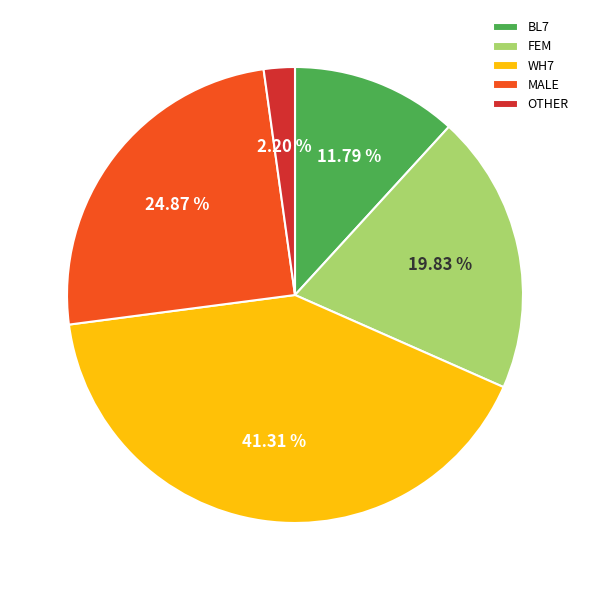

Which has a higher value, FEM or BL7?

FEM